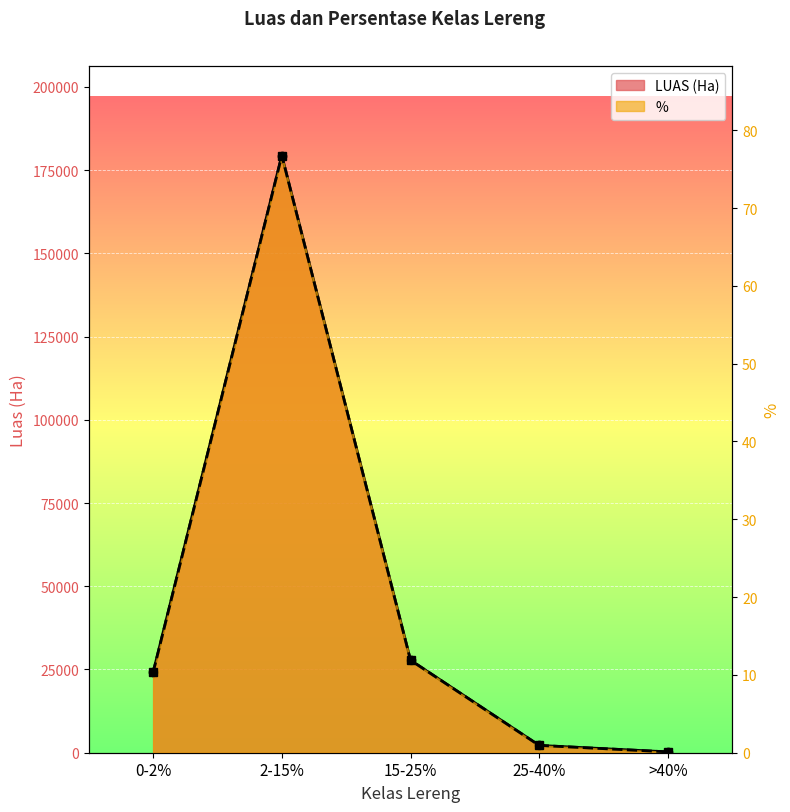

In LUAS (Ha), how many points are higher than both neighbors (excluding endpoints)?

1